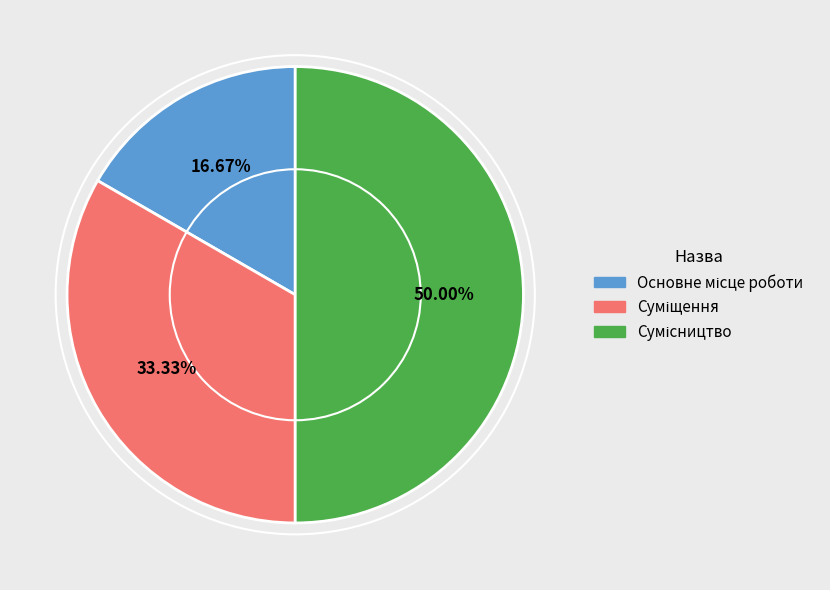

To the nearest percent, what percentage of the pie is Сумісництво?

50%